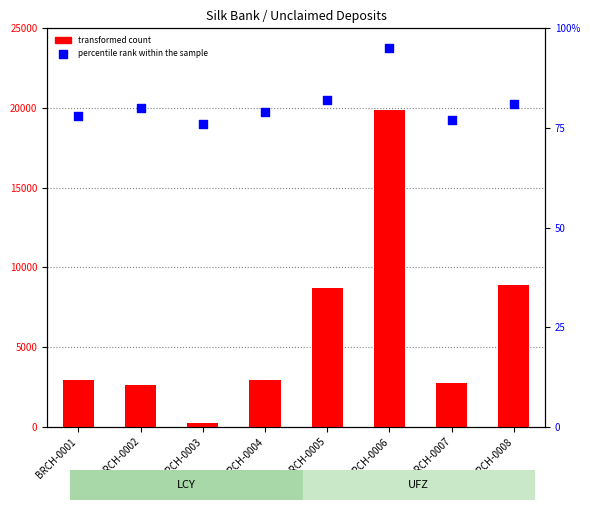

Which series contains the lowest Y value?

percentile rank within the sample